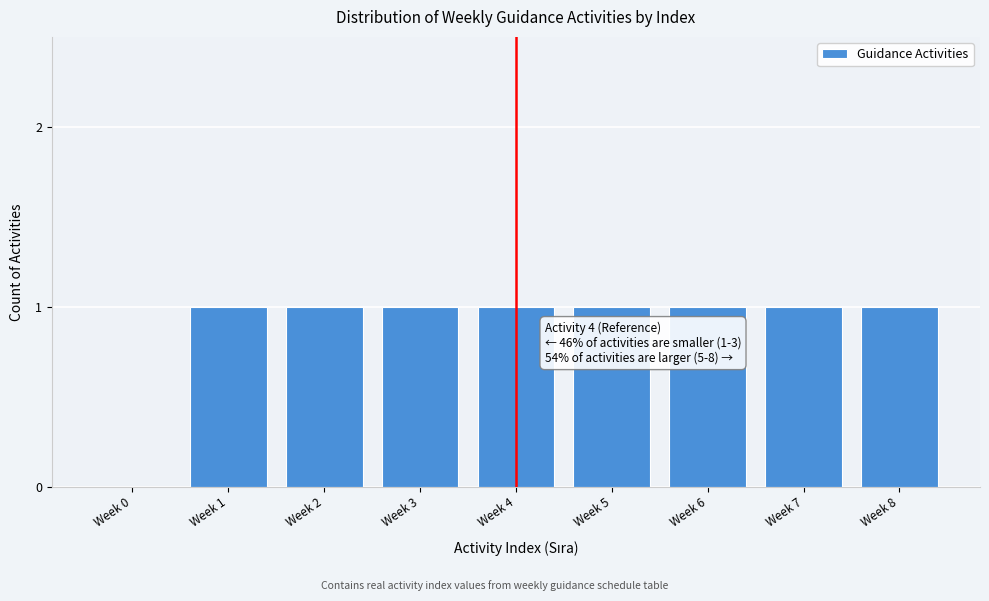

Reading left to right, list all the values displayed in this chart.

Week 0=0	Week 1=1	Week 2=1	Week 3=1	Week 4=1	Week 5=1	Week 6=1	Week 7=1	Week 8=1